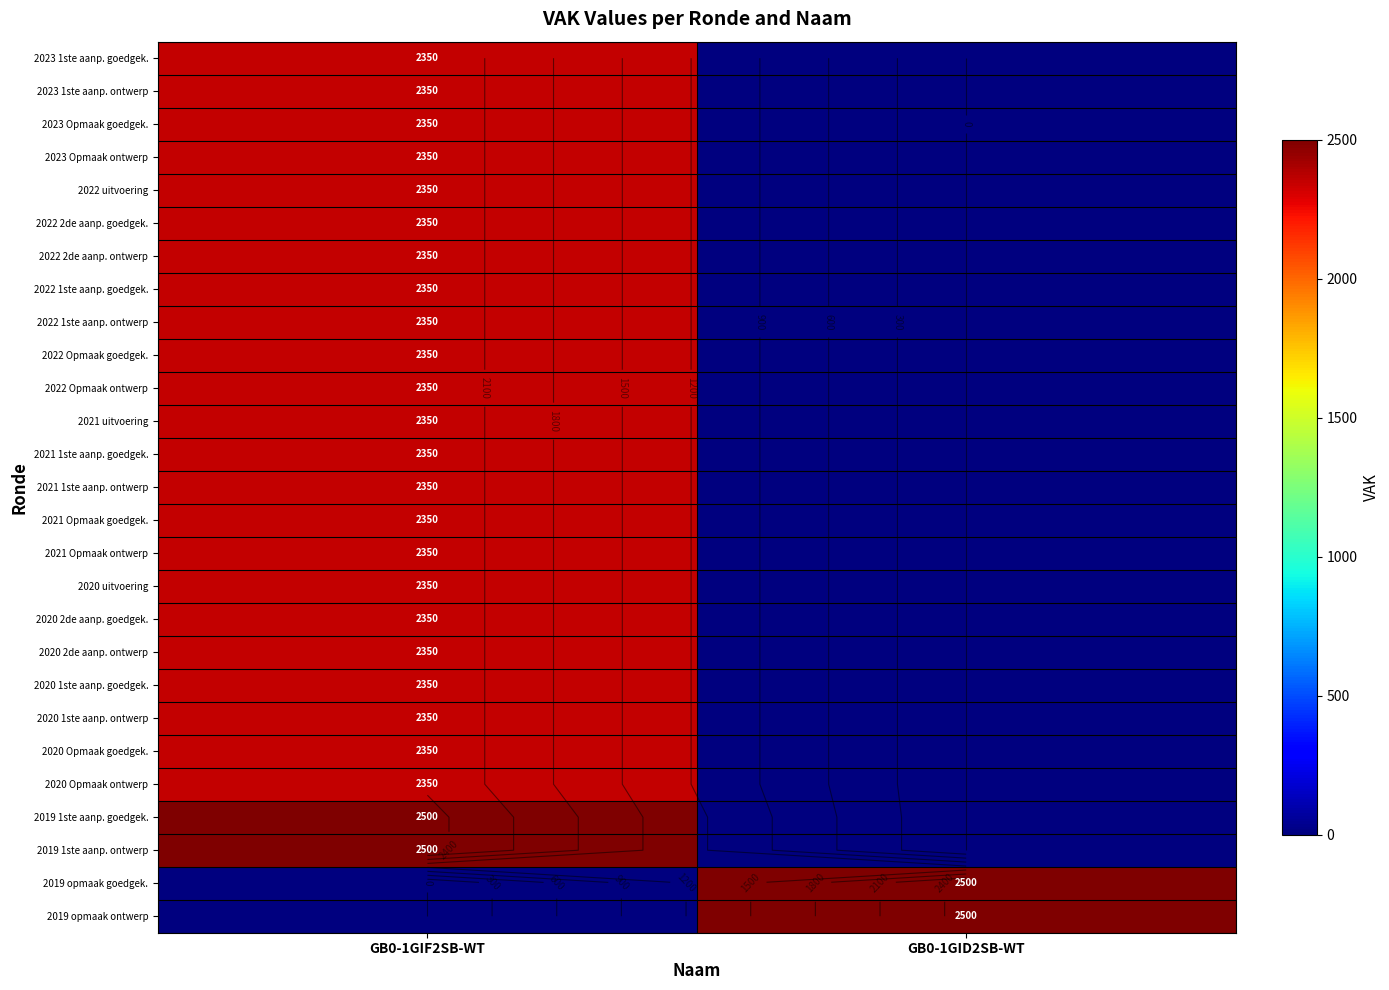

Is the value of 2023 1ste aanp. goedgek. at GB0-1GIF2SB-WT greater than the value of 2022 2de aanp. goedgek. at GB0-1GID2SB-WT?

Yes